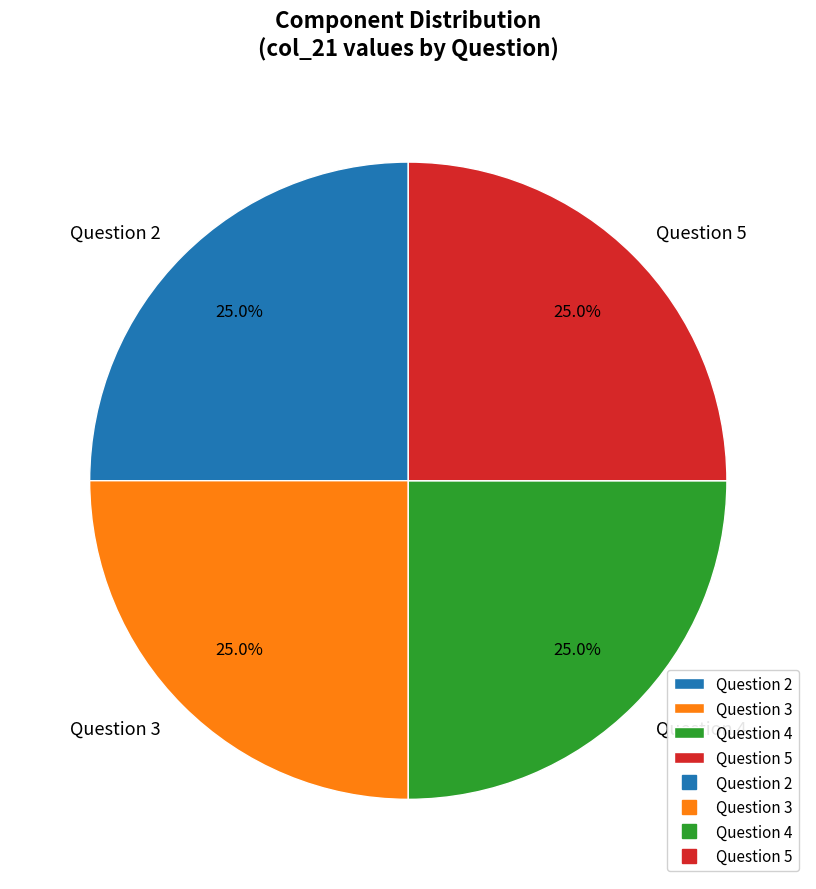

Approximately how many times larger is the value at Question 3 compared to Question 5?

1.0